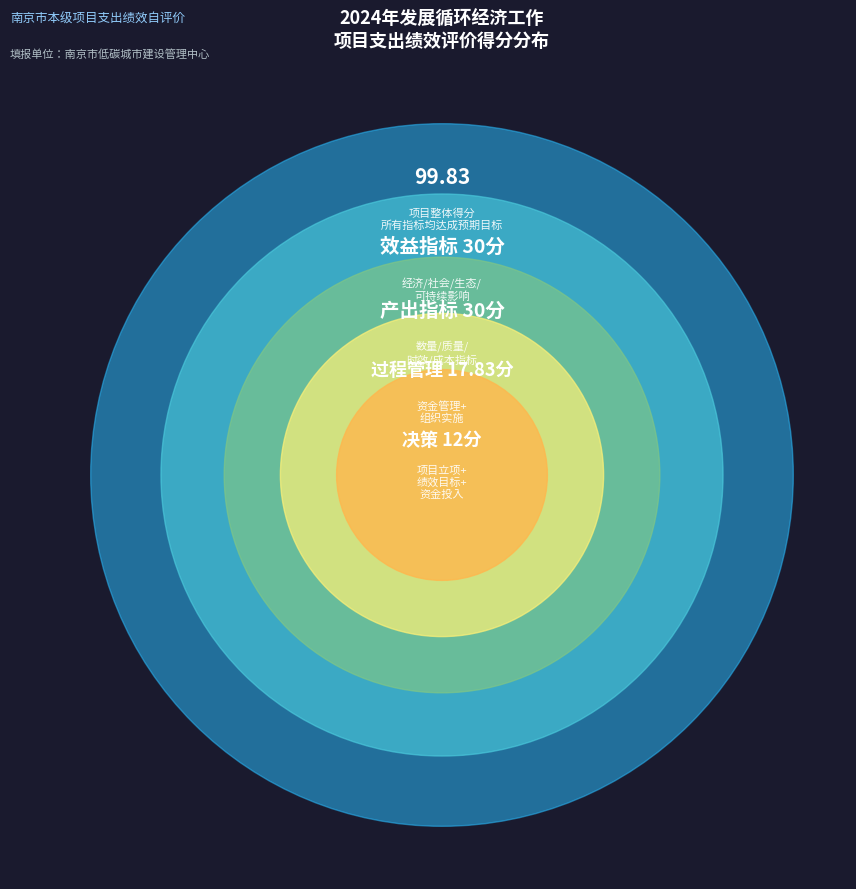

Does any single category account for the majority?

No